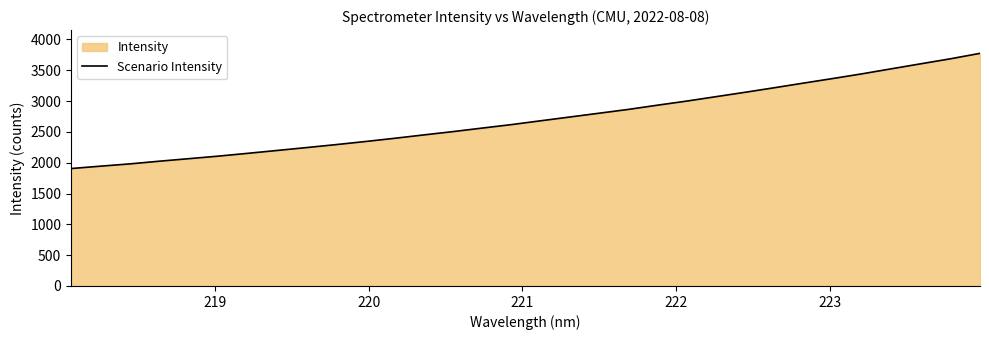

What is the minimum value shown in the chart?

1905.6